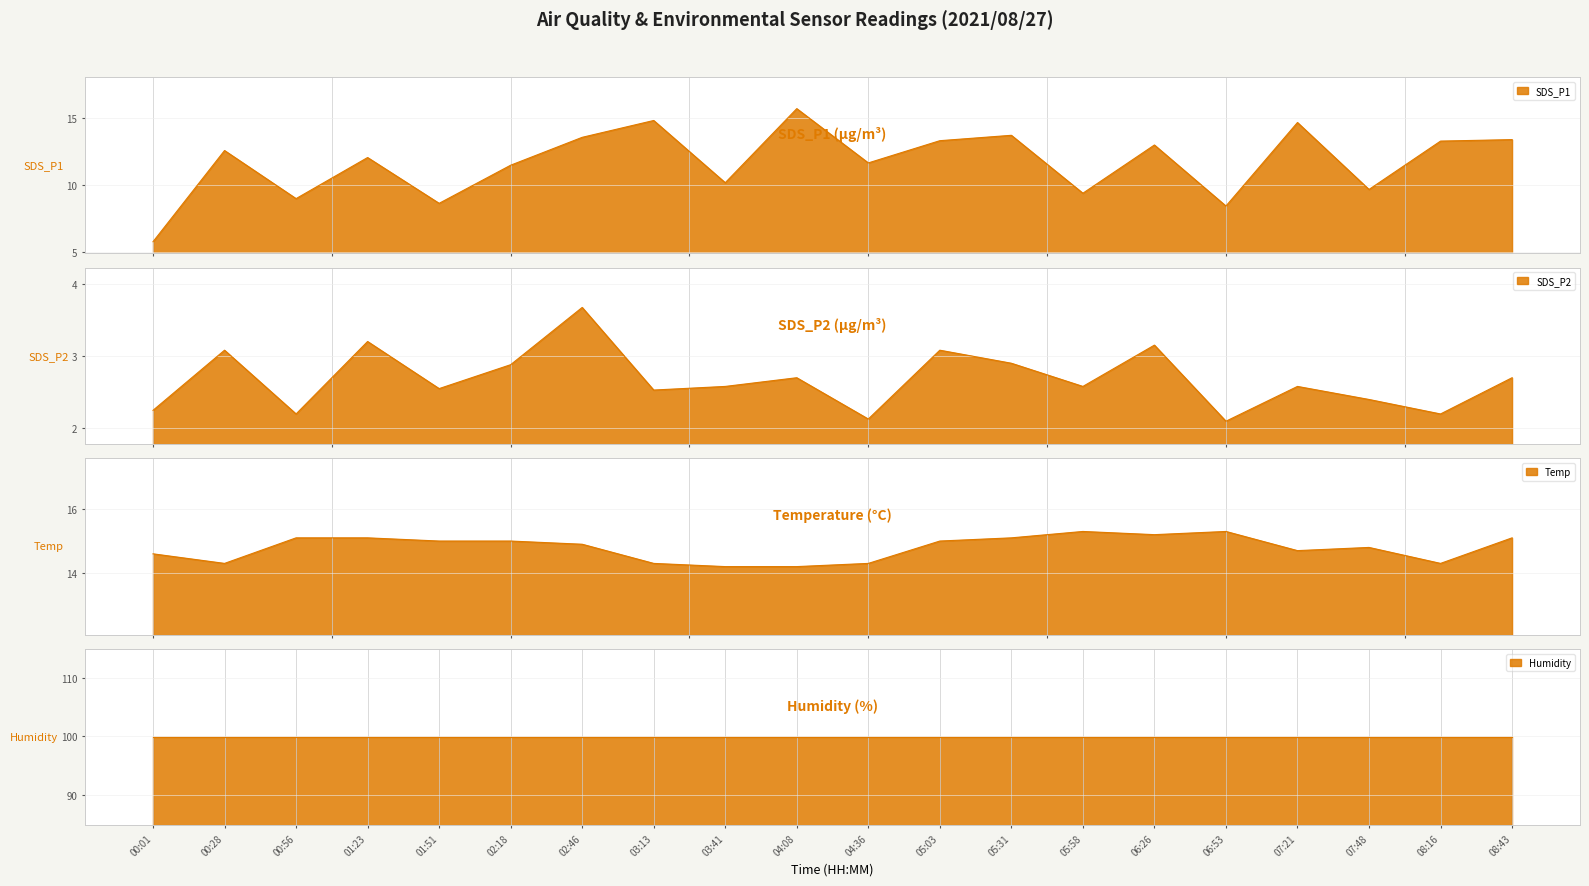

What is the difference between the SDS_P1 values at 07:48 and 06:26?

3.3